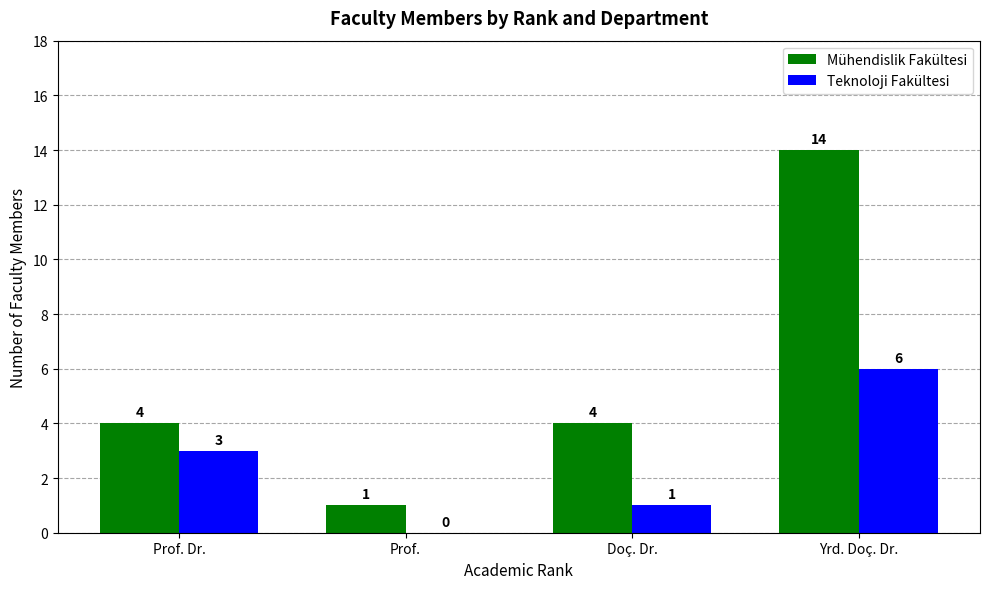

What is the difference between the Teknoloji Fakültesi values at Doç. Dr. and Yrd. Doç. Dr.?

5